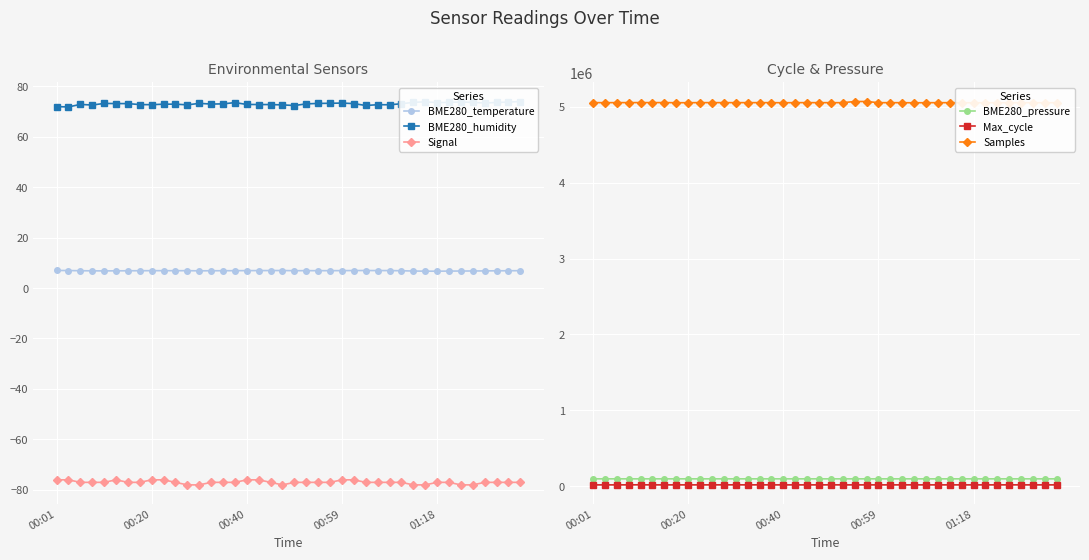

Which has a higher value, 9 or 26?

26